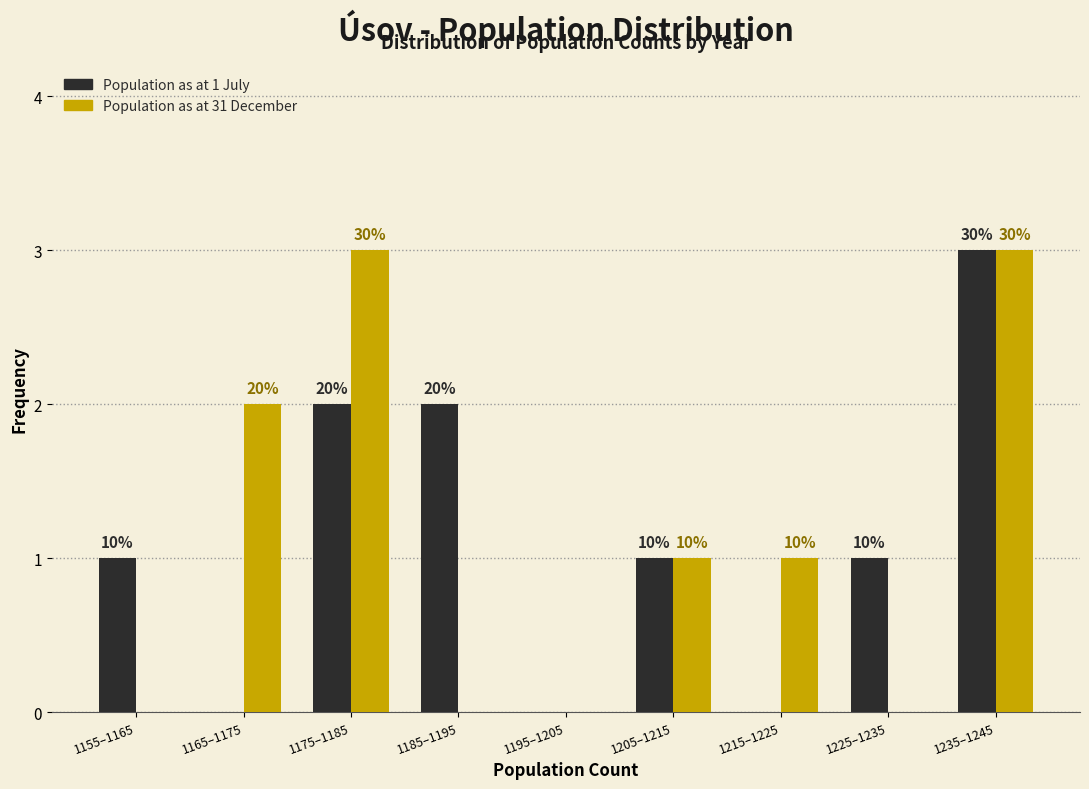

Are the bars horizontal?

No